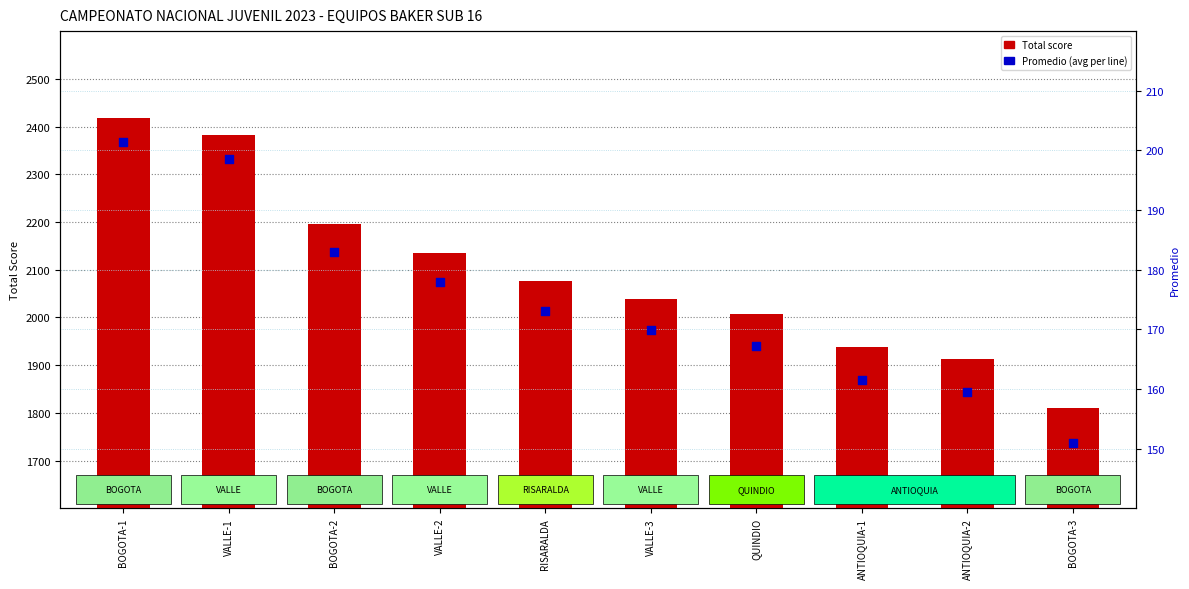

At which category is the sum across all series the highest?

BOGOTA-1